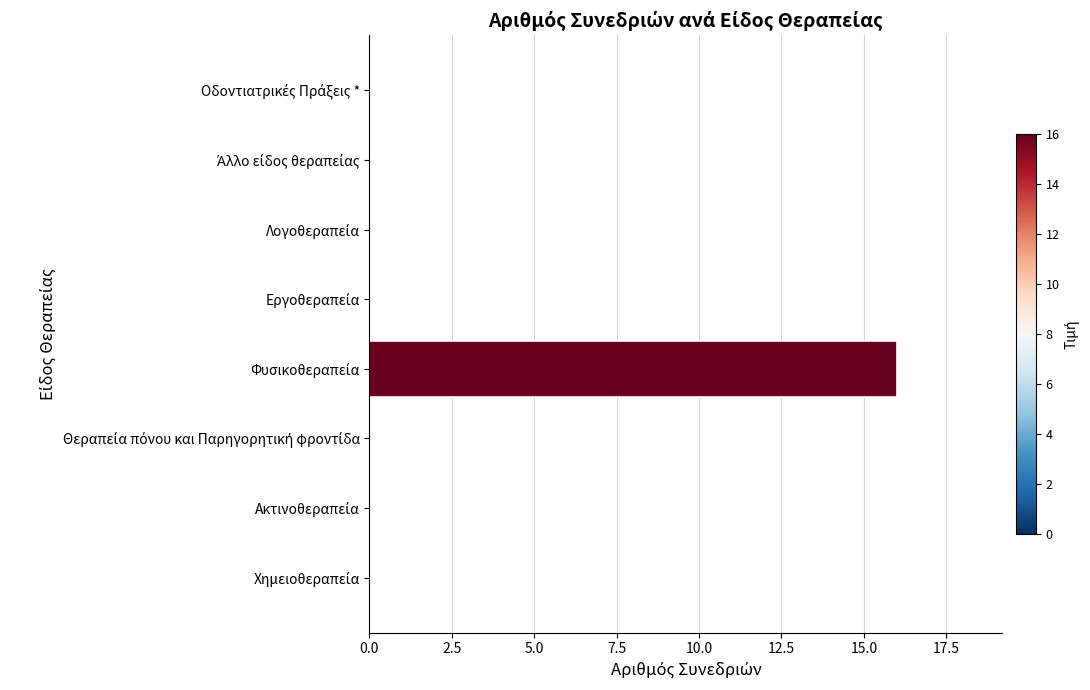

Are the bars horizontal?

Yes